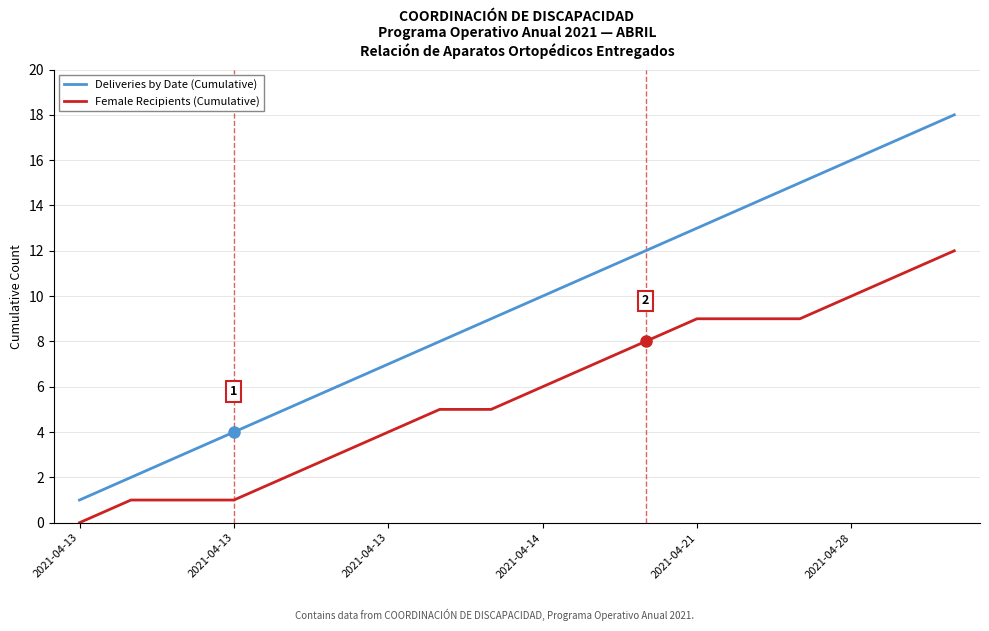

True or false: Female Recipients (Cumulative) and Deliveries by Date (Cumulative) cross at least once.

False